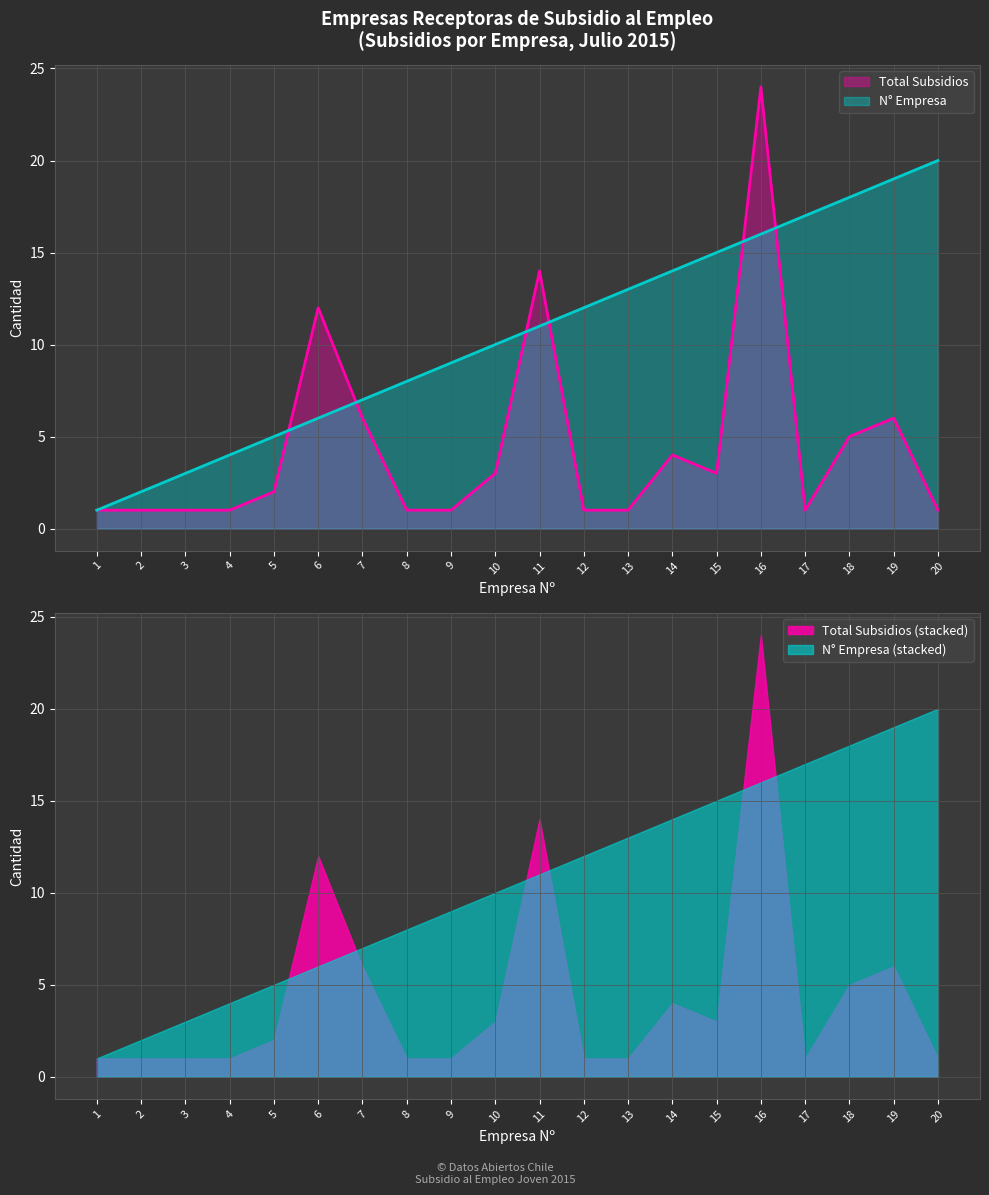

What is the difference between the maximum and minimum values in the Empresa (count) series?

19